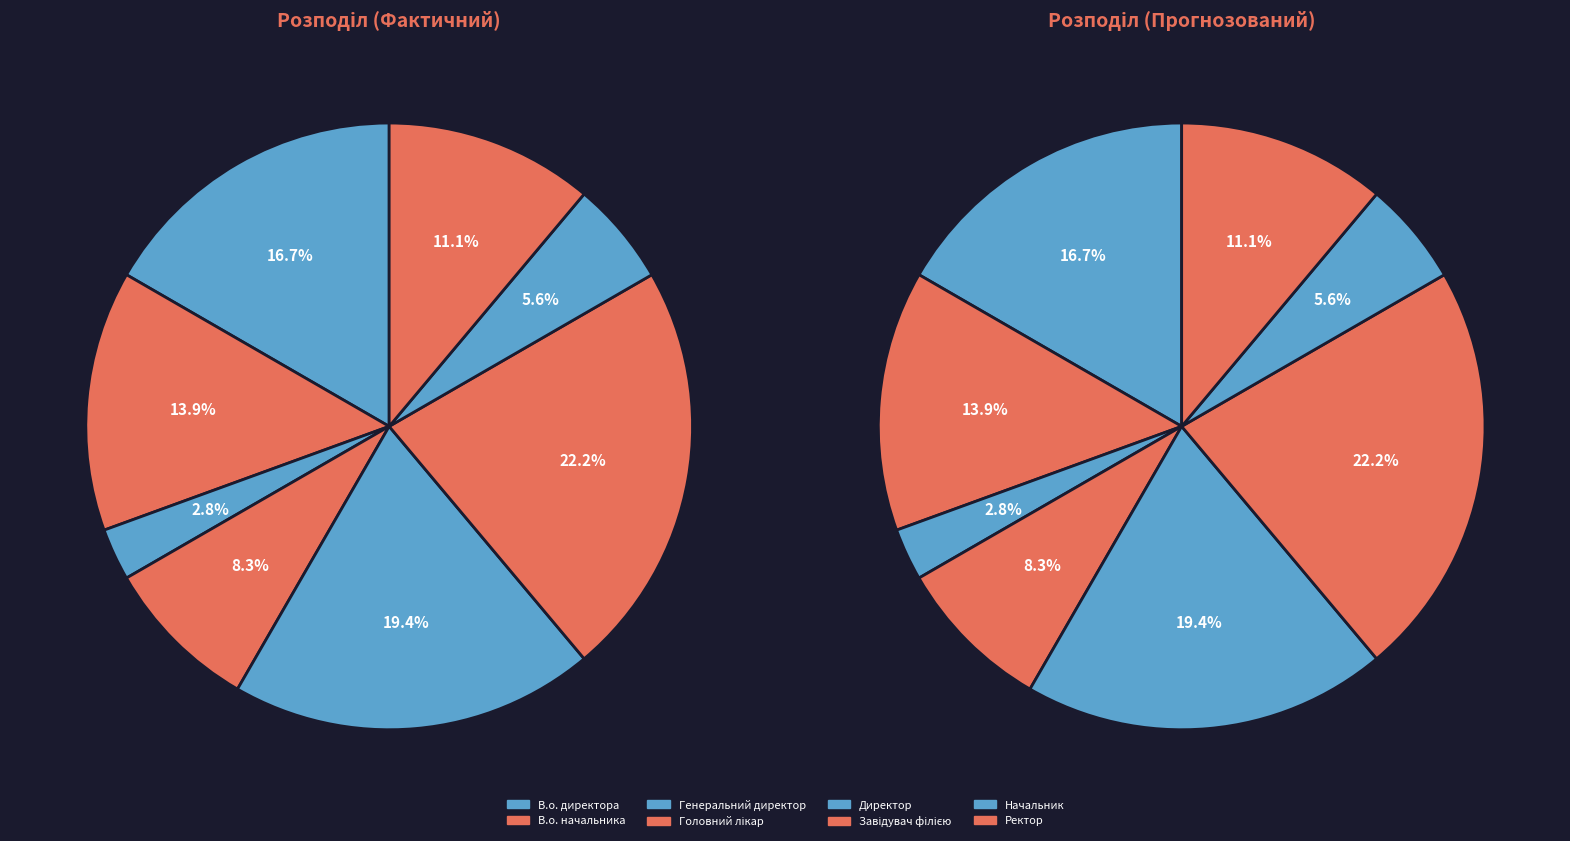

What is the change in value from В.о. начальника to Начальник?

-3